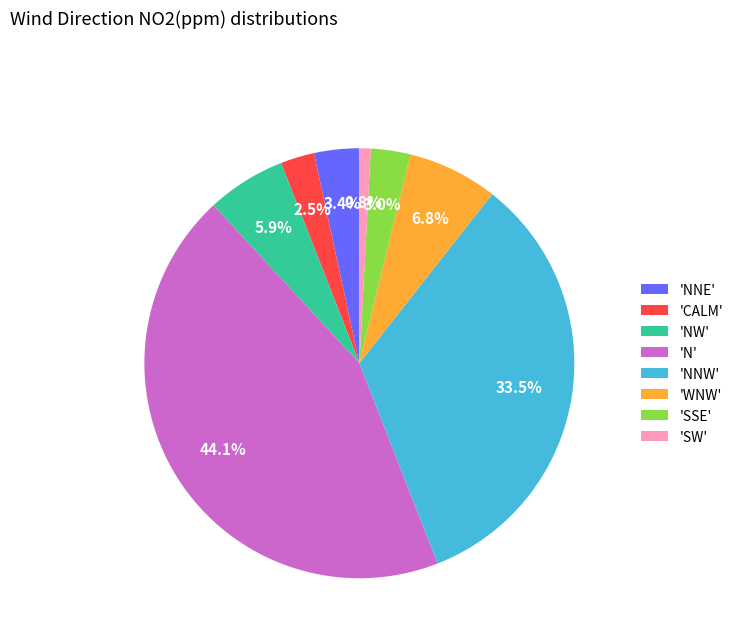

Is there any slice that represents more than half of the pie?

No